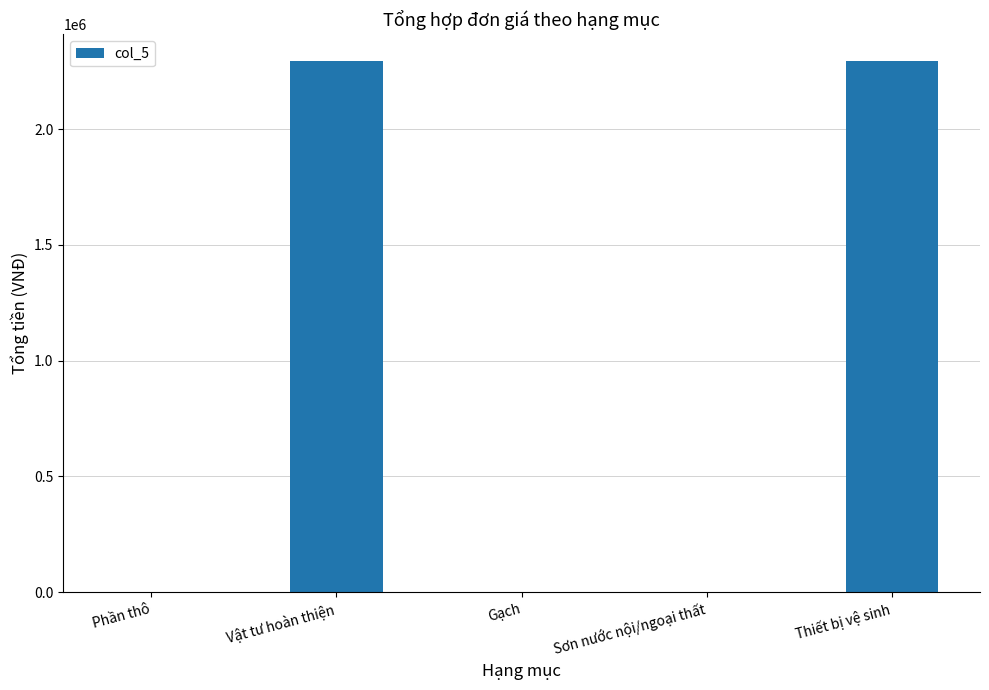

Reading left to right, transcribe all the data shown in this chart.

0	2295000	0	0	2295000